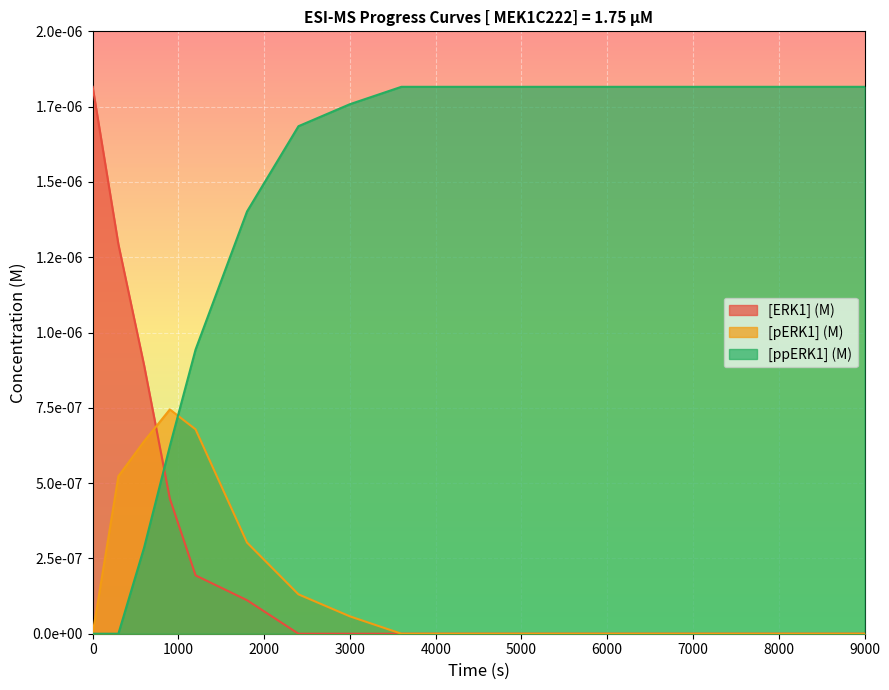

Which series has the largest total across all categories?

[ppERK1] (M)